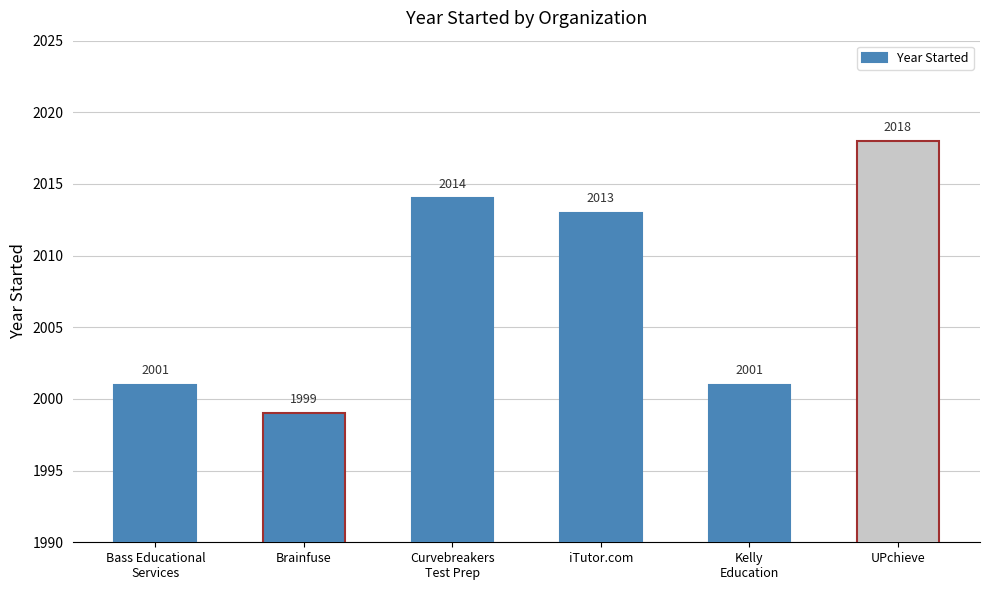

Between Curvebreakers
Test Prep and UPchieve, which is larger?

UPchieve